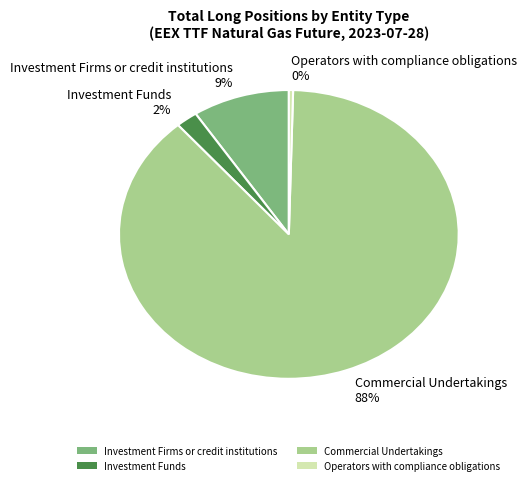

Is the sum of Commercial Undertakings 88% and Investment Firms or credit institutions 9% greater than half?

Yes